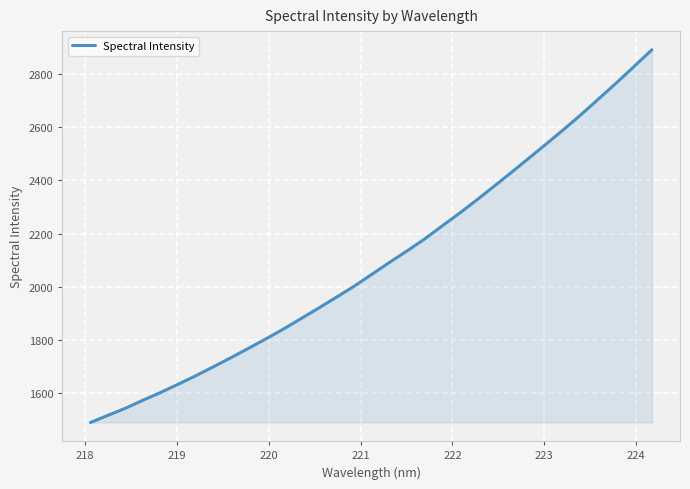

What is the maximum value shown in the chart?

2891.3